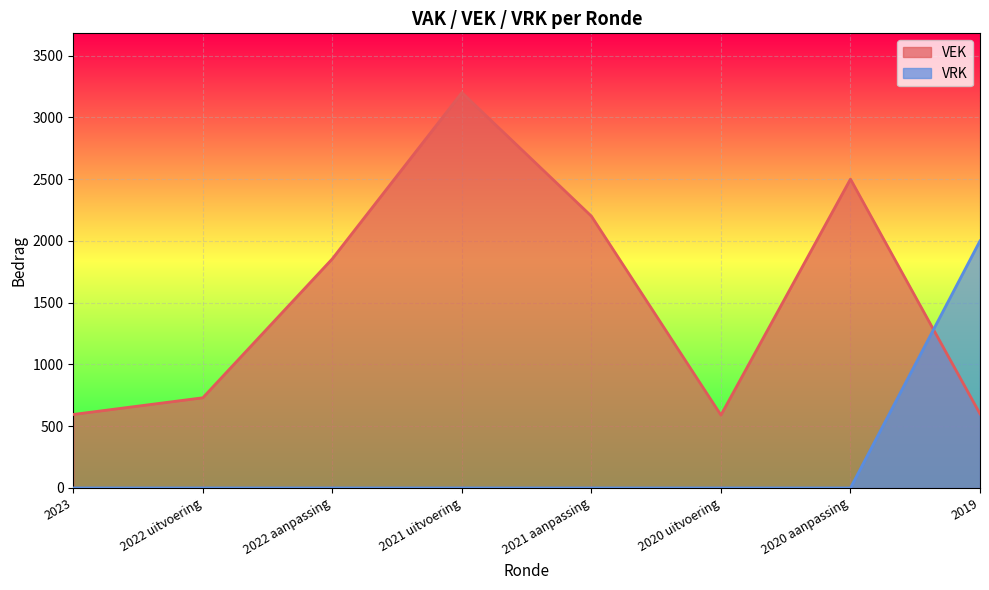

Does the chart display data point markers on the line(s)?

No